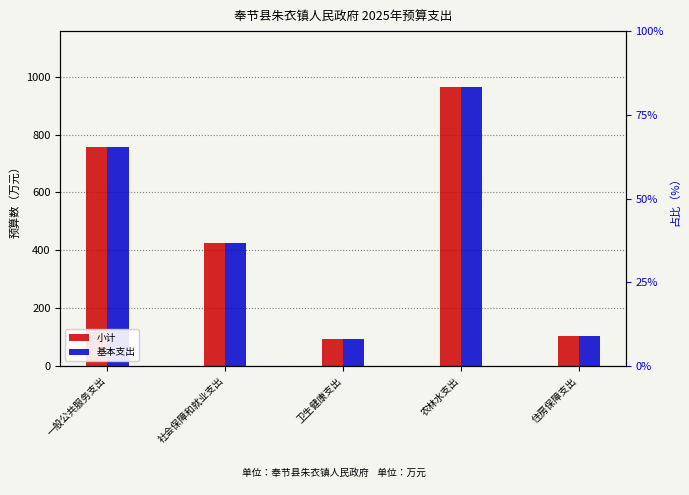

What is the smallest value displayed?

92.4